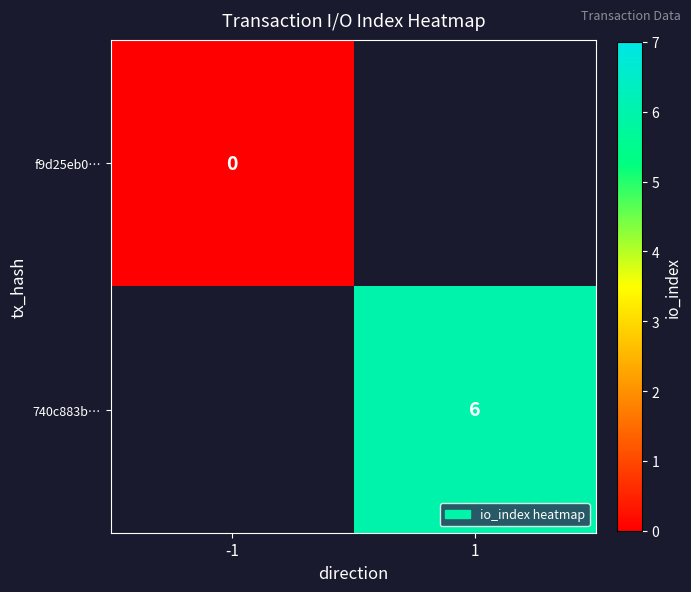

True or false: 740c883b… has a value of 6 at 1.

True